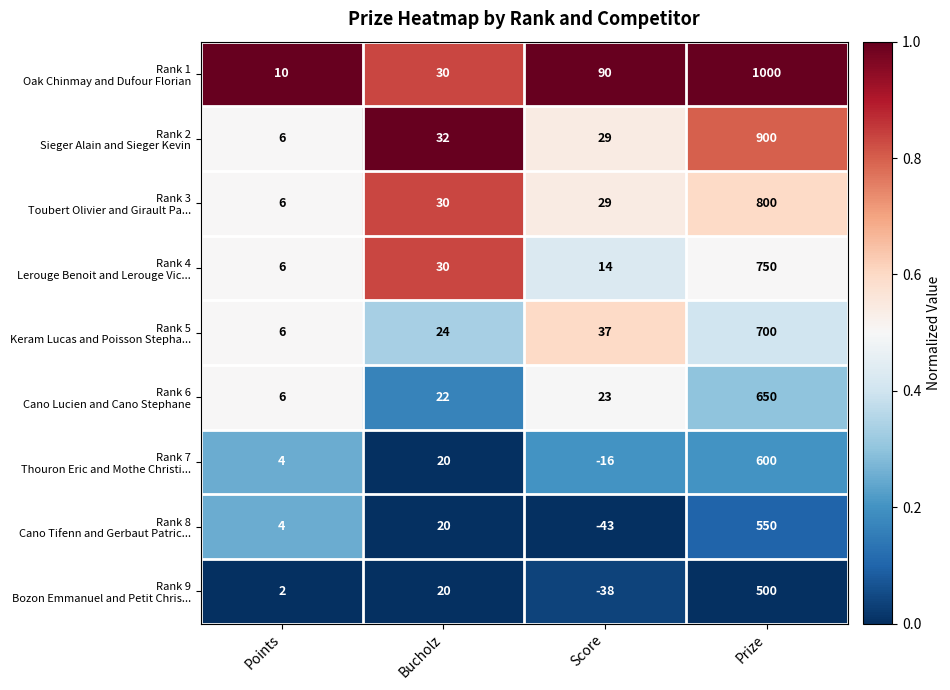

What is the difference between the highest and lowest values at Bucholz?

12